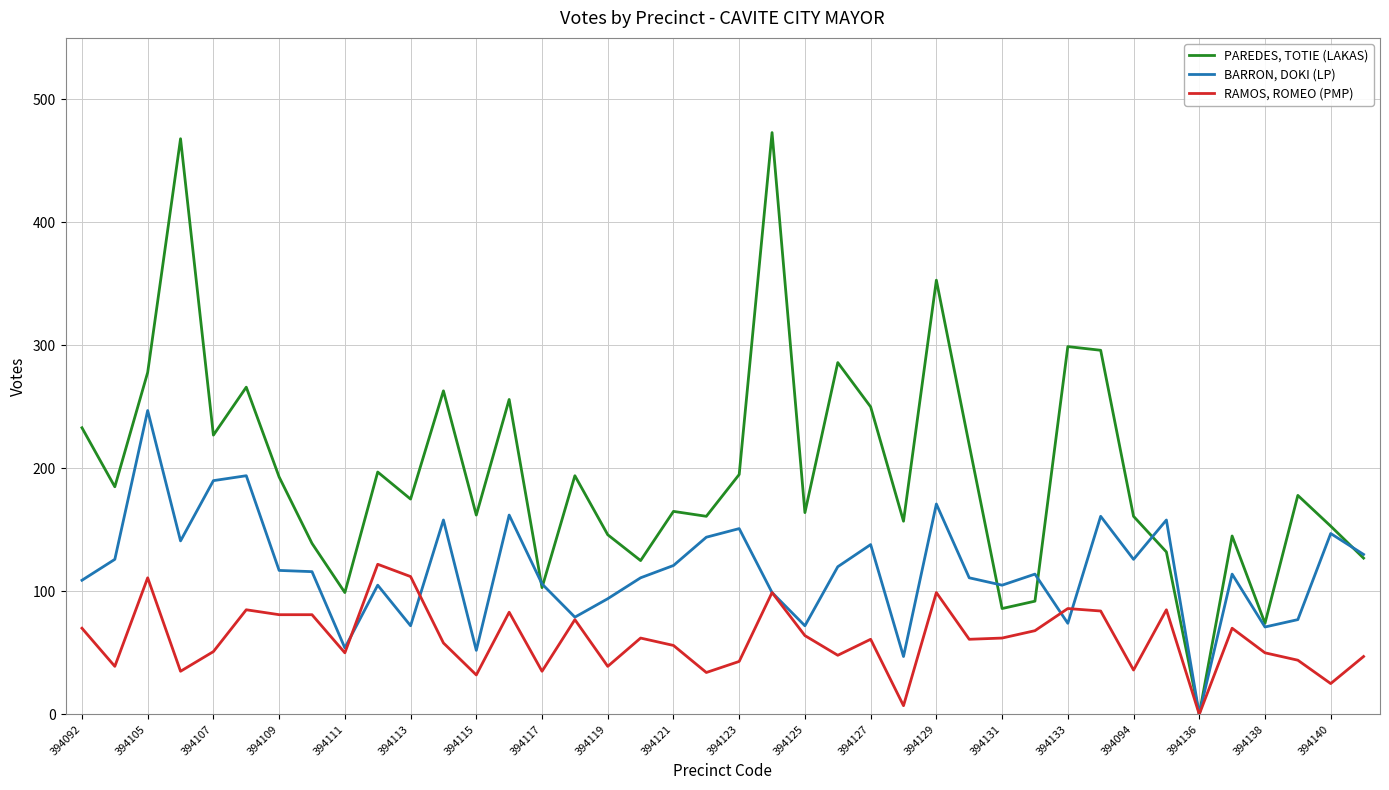

What is the greatest value displayed?

473